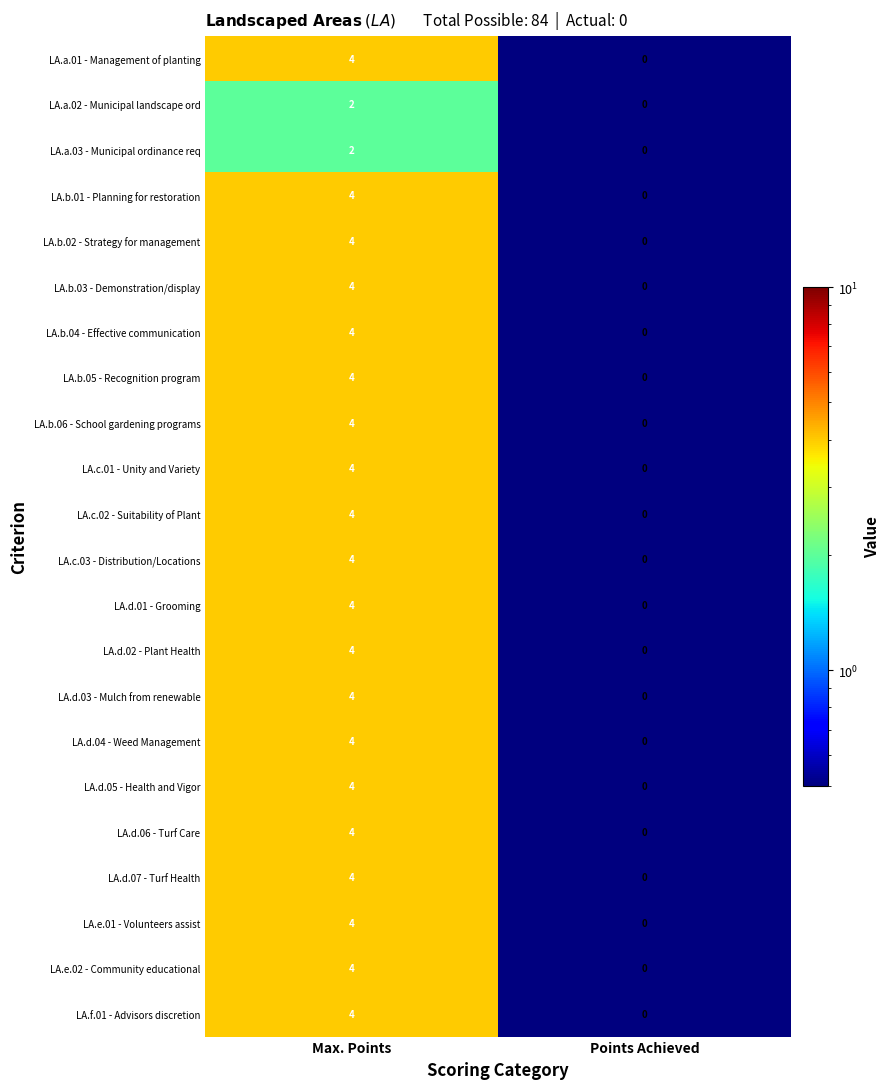

What is the difference between the maximum and minimum values in the LA.a.01 - Management of planting series?

4